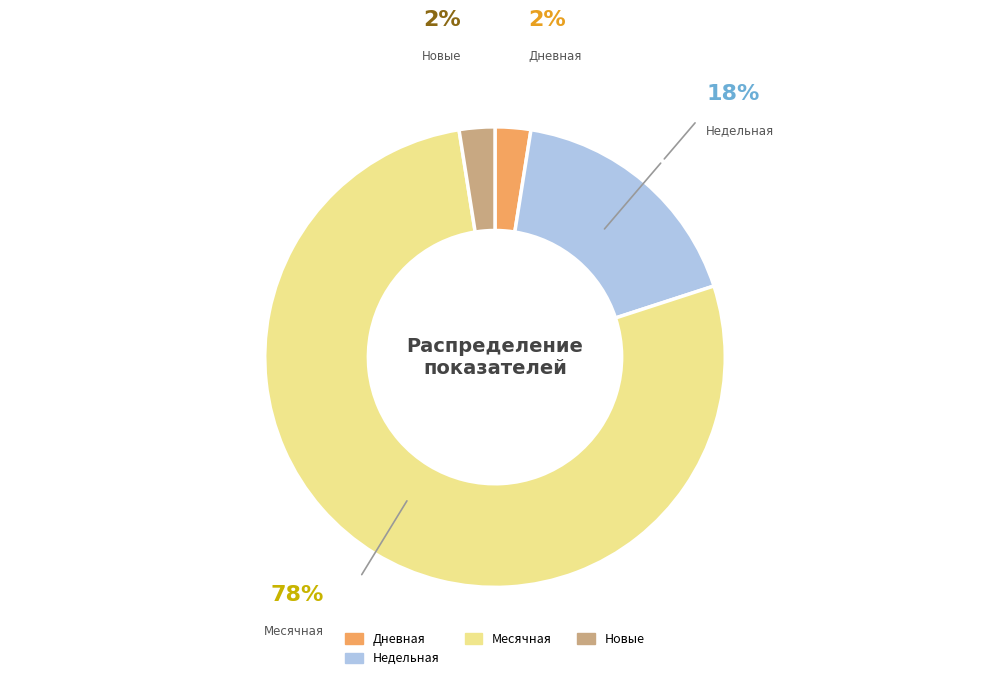

How many segments does this pie chart have?

4